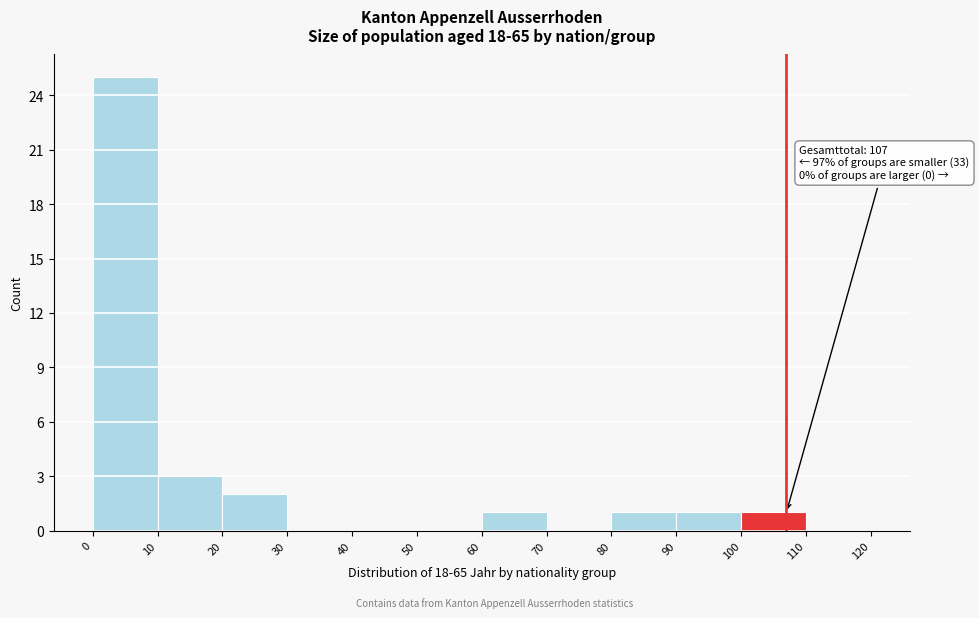

Which range on the x-axis has the tallest bar?

0 to 10